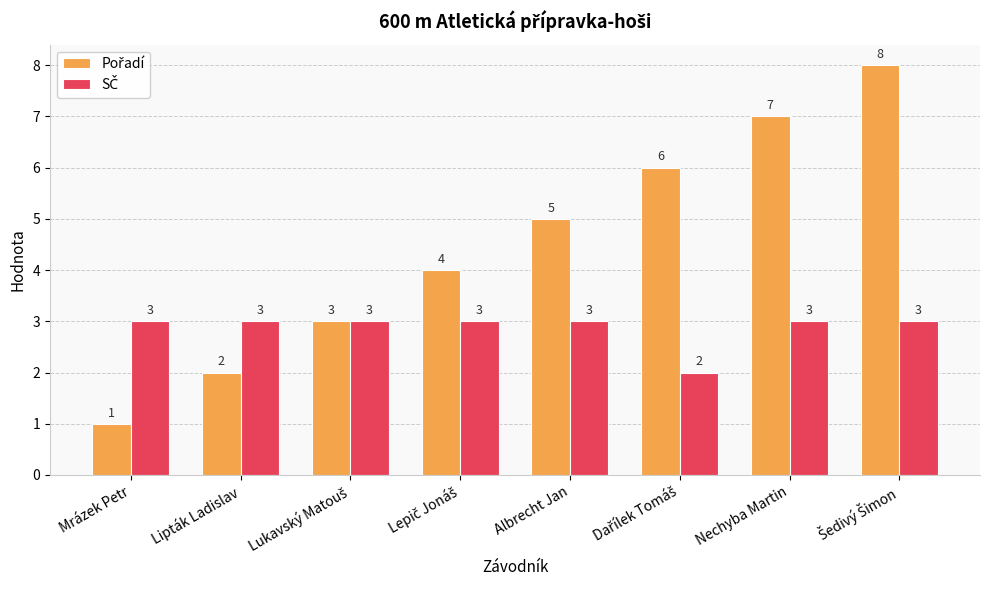

Count the number of categories in the chart.

8